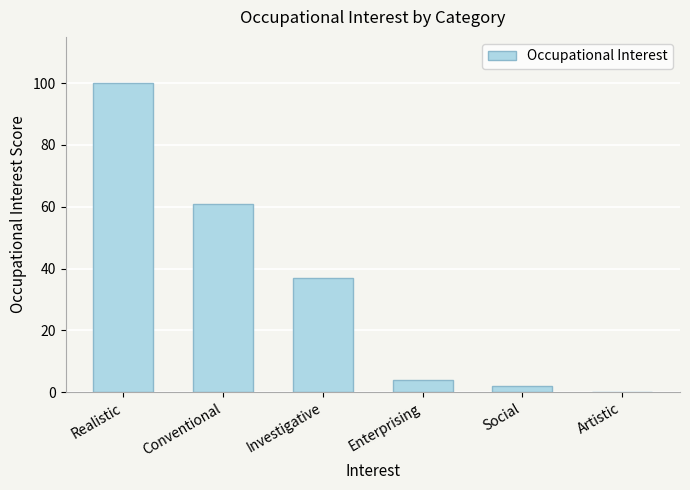

What is the sum of all values?

204